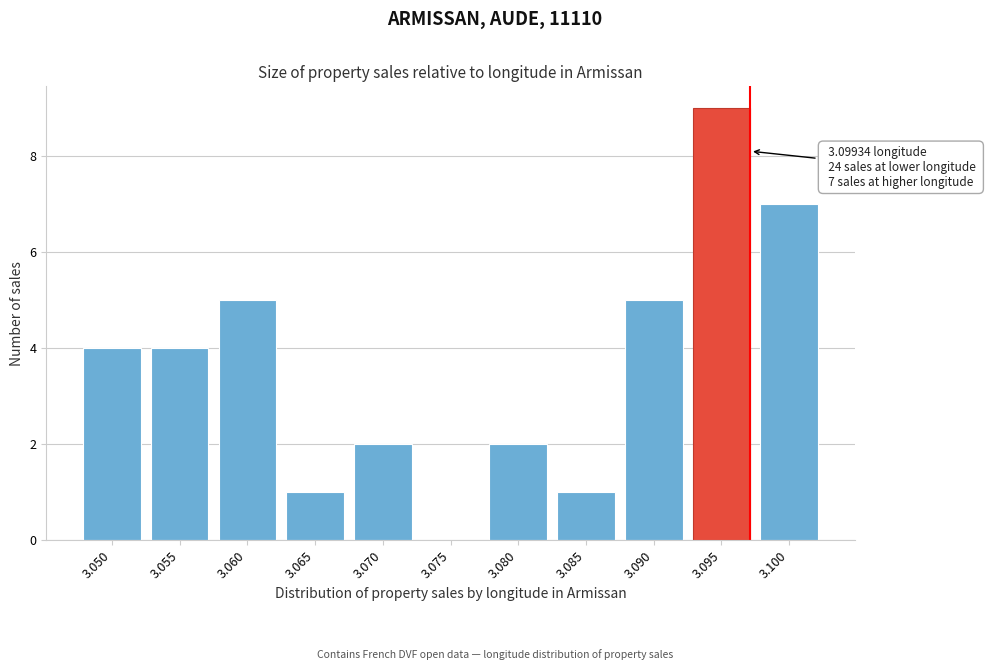

Reading left to right, what are all the values shown in this chart?

3.050=4	3.055=4	3.060=5	3.065=1	3.070=2	3.075=0	3.080=2	3.085=1	3.090=5	3.095=9	3.100=7